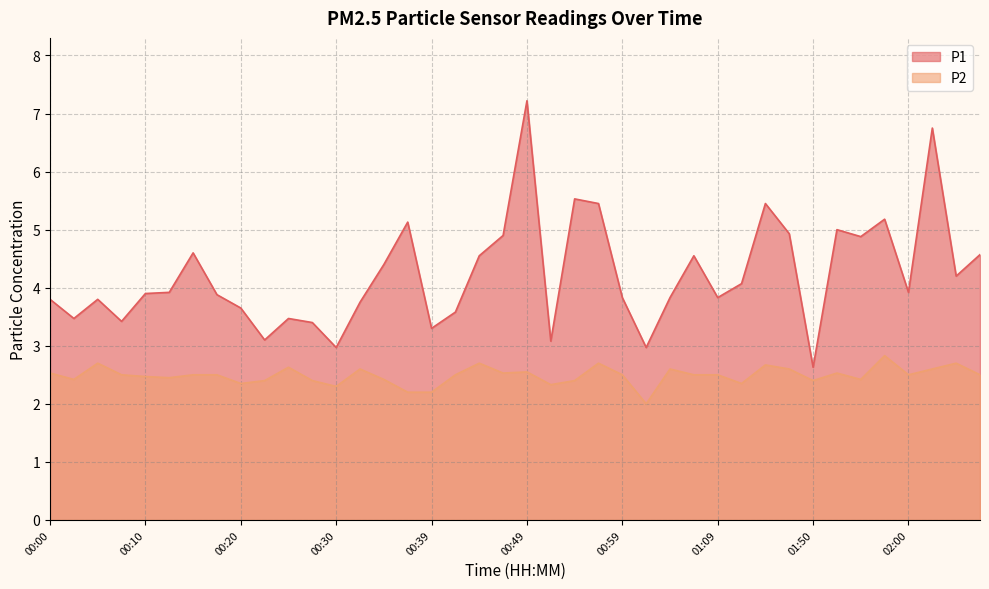

Does the chart have visible grid lines?

Yes